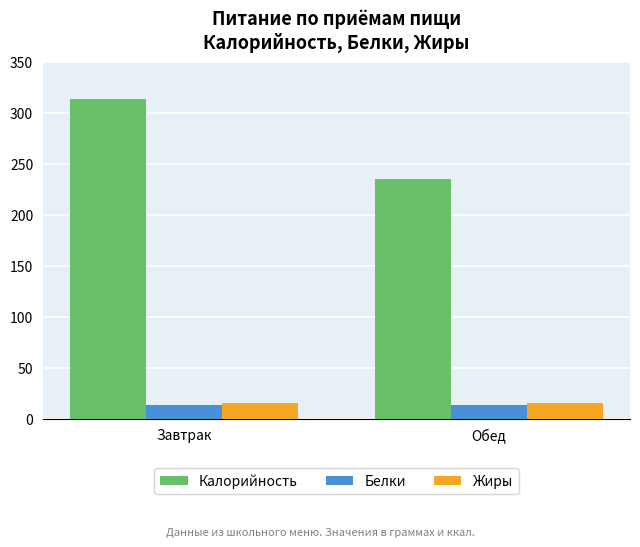

The Калорийность series shows 97 at Завтрак. True or false?

False